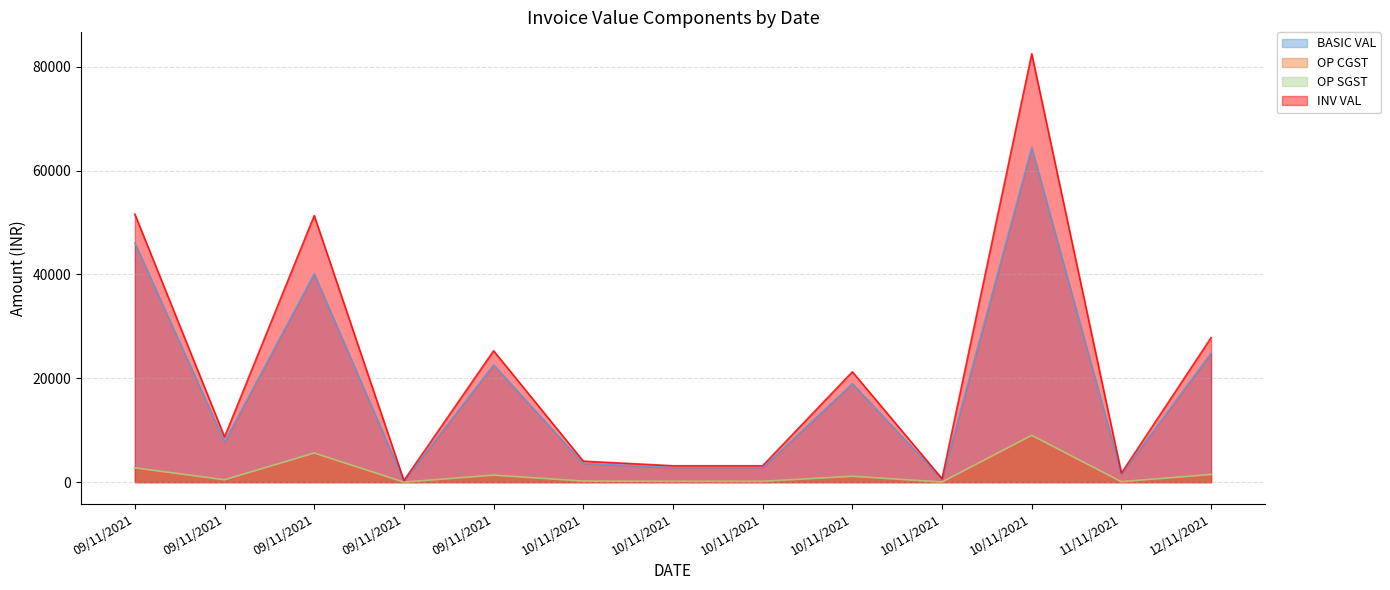

What is the lowest value of the BASIC VAL series?

282.5